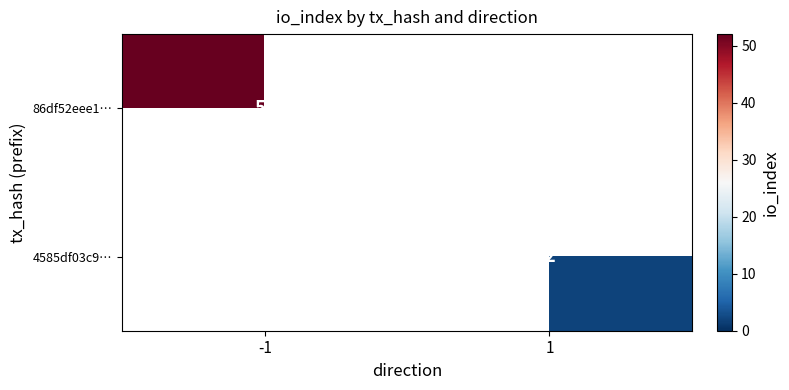

The 4585df03c9… series shows 0.9 at 1. True or false?

False